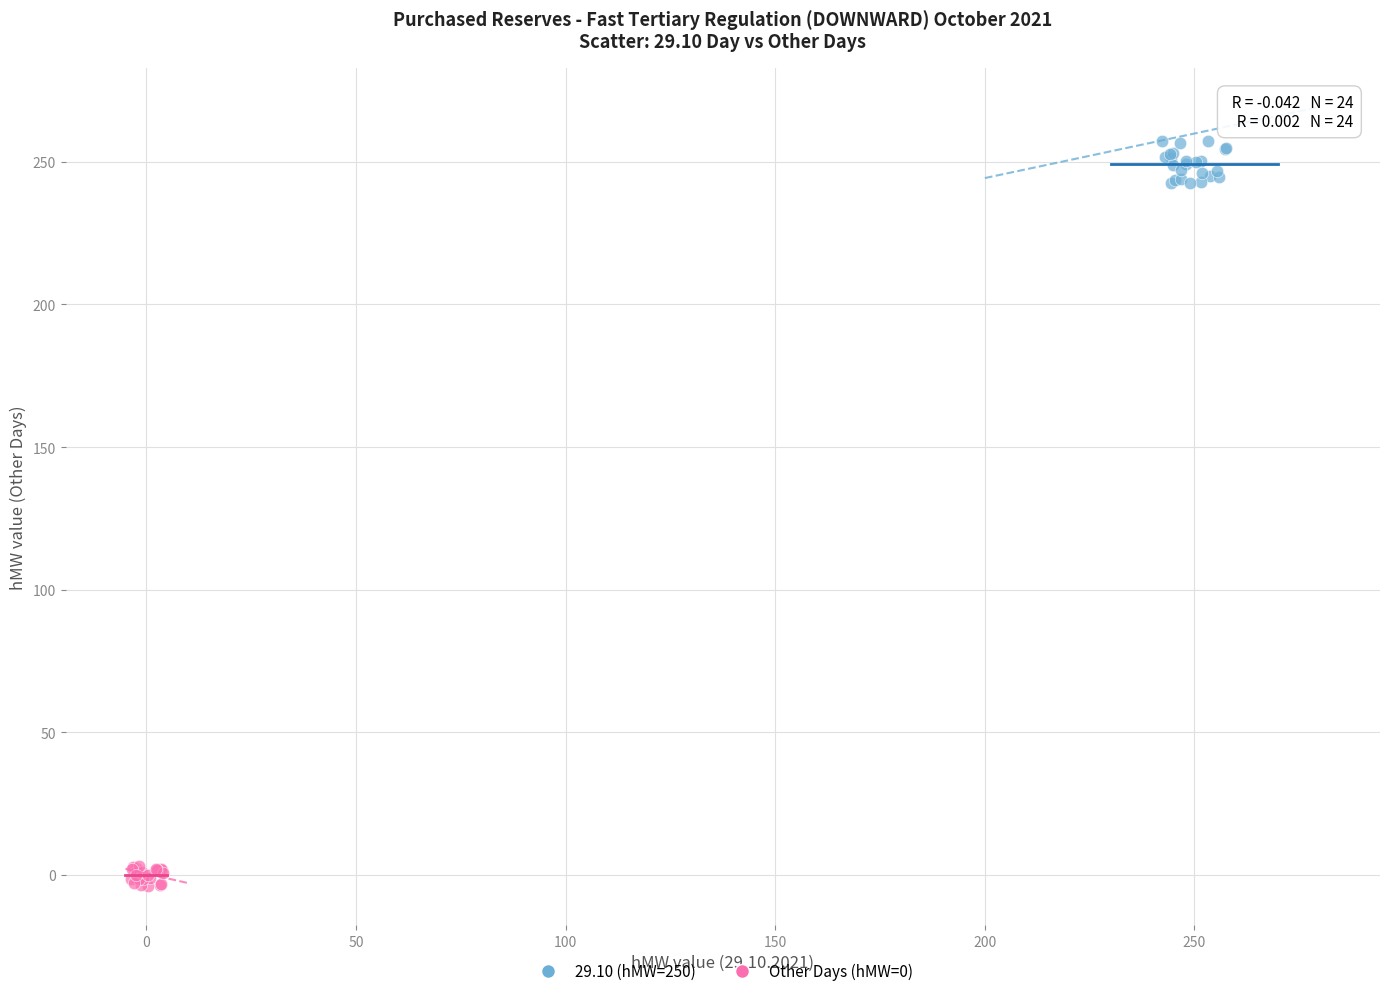

Which series has the widest spread of Y values?

29.10 (hMW=250)